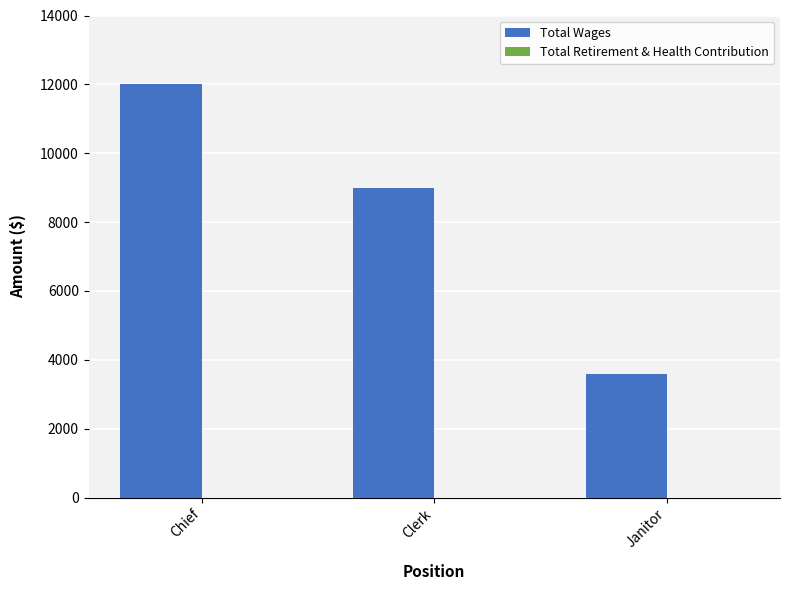

What position from the left is Janitor?

3